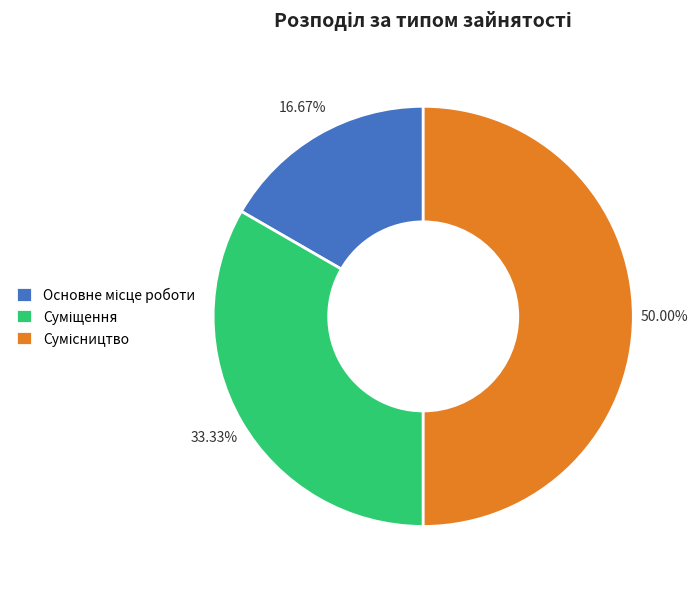

Count the number of slices in the pie.

3